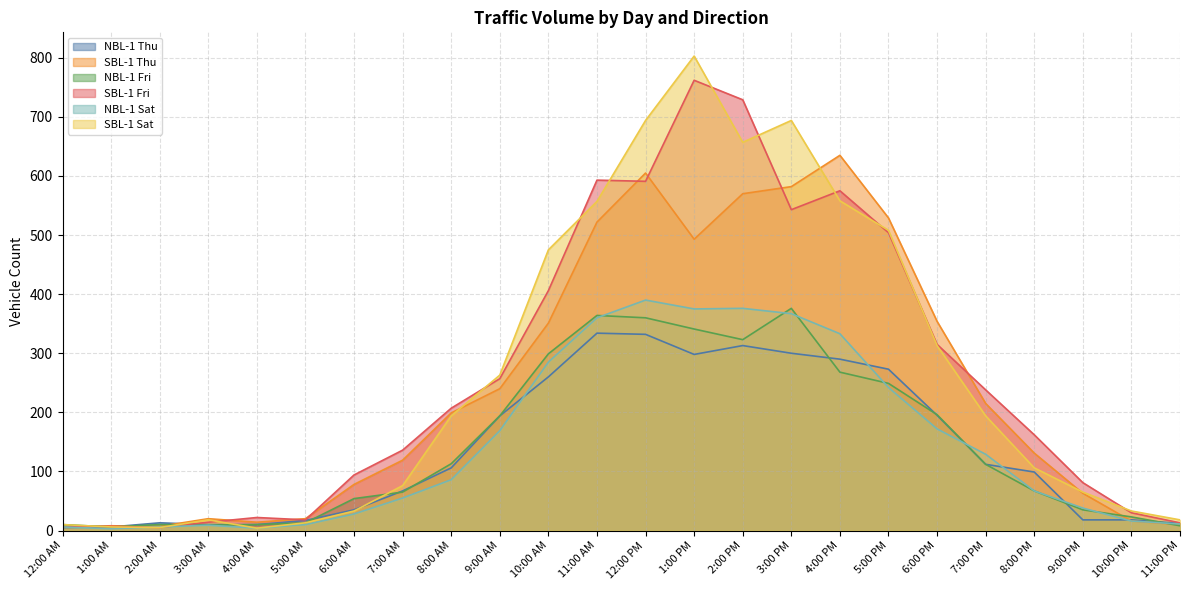

What is the maximum value for SBL-1 Sat?

803